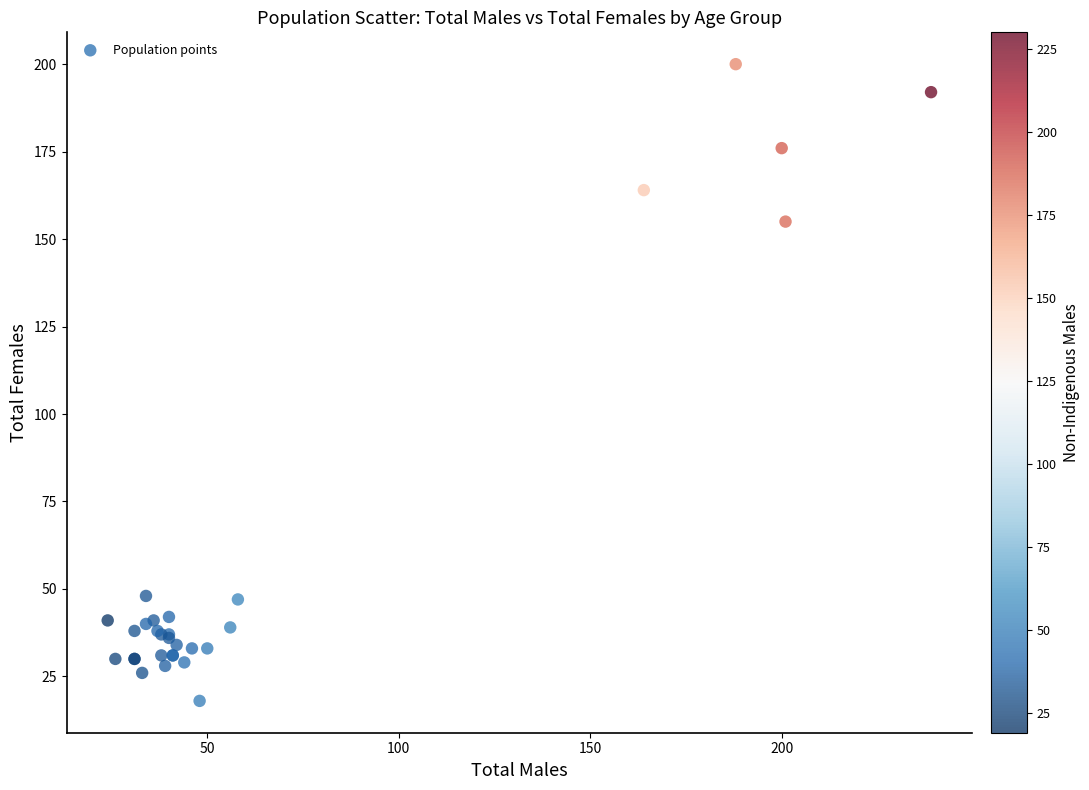

What Y value in the scatter plot is closest to 109?

155